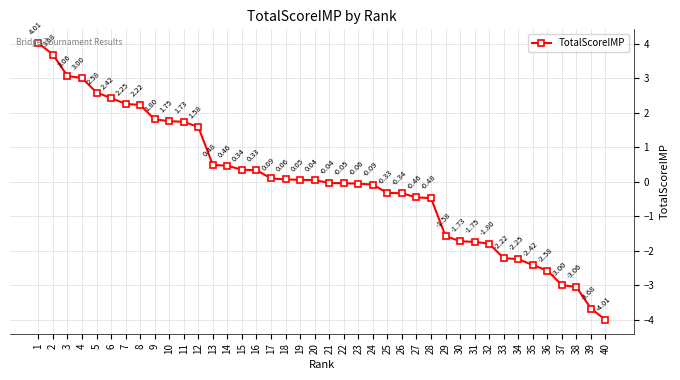

How many negative values are there?

20